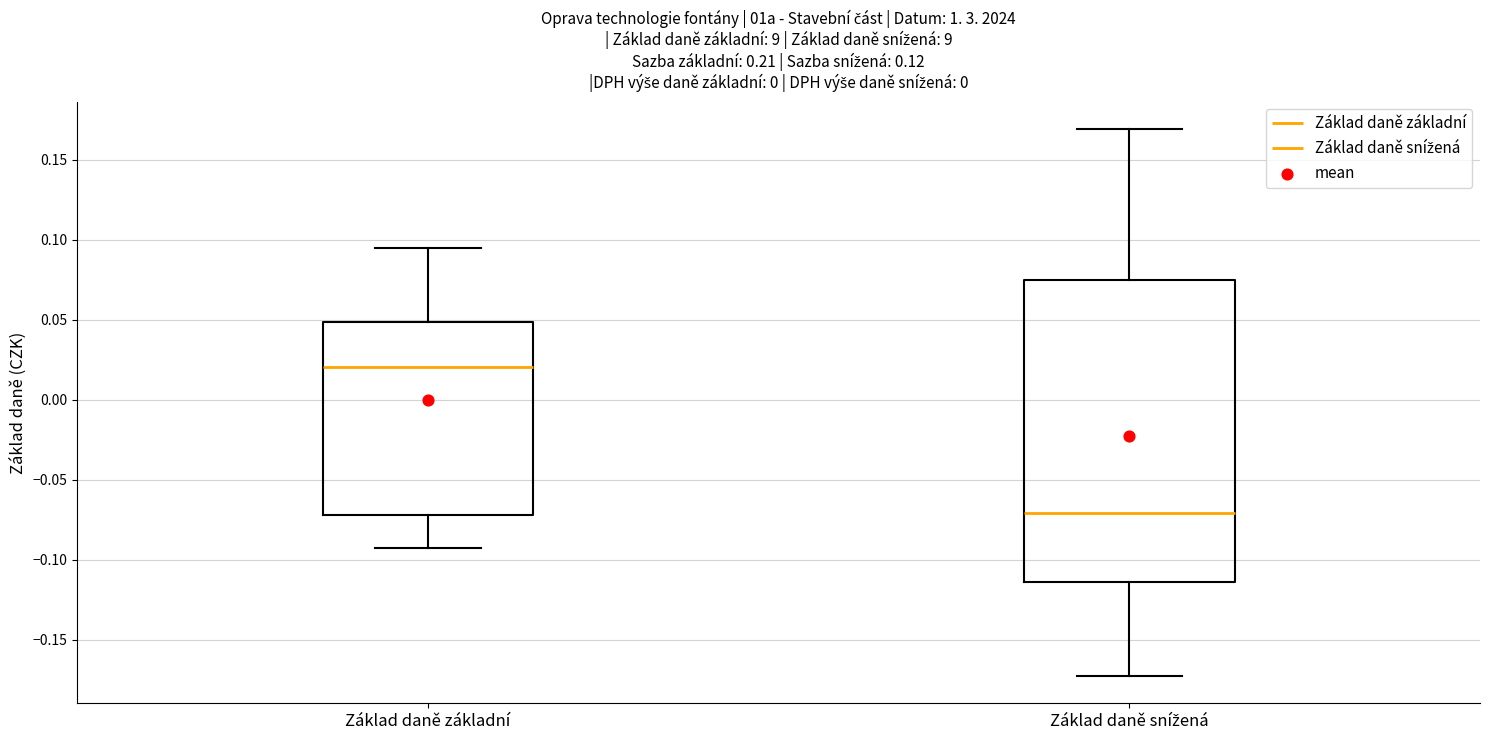

Reading left to right, transcribe this box plot: for each box, give where its median line is, the range the box spans, and where its two whiskers end, as read against the y-axis. The values are not printed on the chart, so give them approximately, as read against the axis.

Základ daně základní: median 0.020, box -0.070 to 0.050, whiskers -0.095 to 0.095
Základ daně snížená: median -0.070, box -0.115 to 0.075, whiskers -0.175 to 0.170